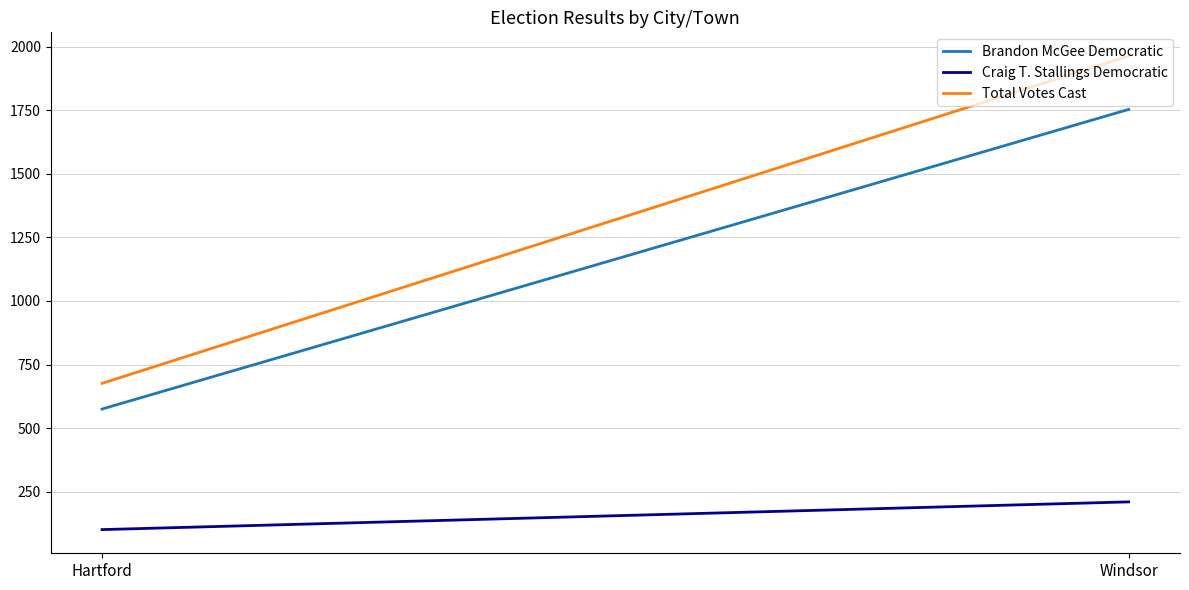

What is the spread (max minus min) of values at Windsor?

1753